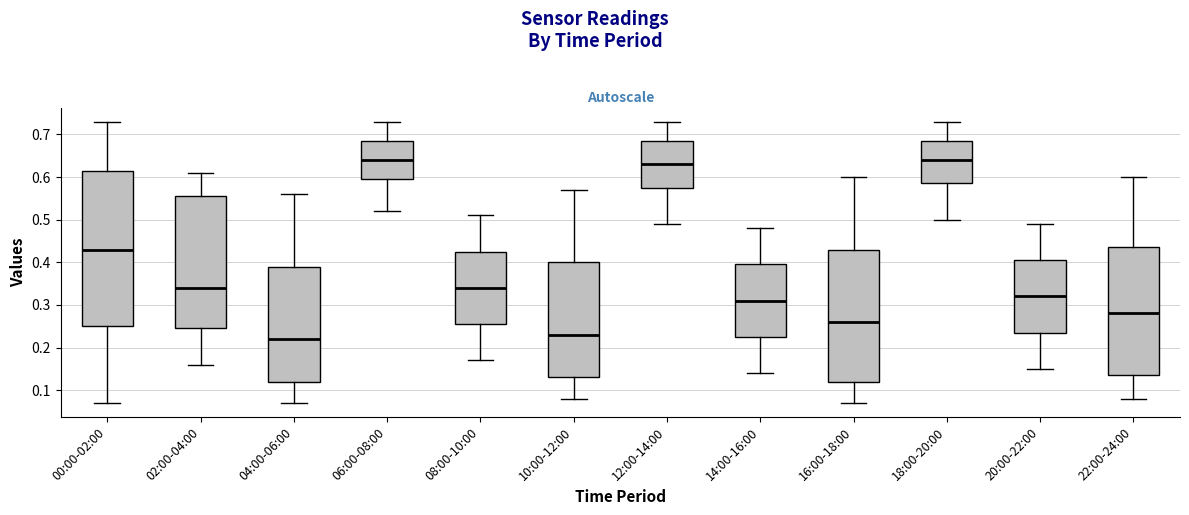

Reading left to right, read every box against the y-axis: the position of its median line, the range the box covers, and the ends of its whiskers. The values are not printed on the chart, so give them approximately, as read against the axis.

00:00-02:00: median 0.43, box 0.25 to 0.62, whiskers 0.07 to 0.73
02:00-04:00: median 0.34, box 0.25 to 0.56, whiskers 0.16 to 0.61
04:00-06:00: median 0.22, box 0.12 to 0.39, whiskers 0.07 to 0.56
06:00-08:00: median 0.64, box 0.60 to 0.69, whiskers 0.52 to 0.73
08:00-10:00: median 0.34, box 0.26 to 0.43, whiskers 0.17 to 0.51
10:00-12:00: median 0.23, box 0.13 to 0.40, whiskers 0.08 to 0.57
12:00-14:00: median 0.63, box 0.58 to 0.69, whiskers 0.49 to 0.73
14:00-16:00: median 0.31, box 0.23 to 0.40, whiskers 0.14 to 0.48
16:00-18:00: median 0.26, box 0.12 to 0.43, whiskers 0.07 to 0.60
18:00-20:00: median 0.64, box 0.59 to 0.69, whiskers 0.50 to 0.73
20:00-22:00: median 0.32, box 0.24 to 0.41, whiskers 0.15 to 0.49
22:00-24:00: median 0.28, box 0.14 to 0.44, whiskers 0.08 to 0.60